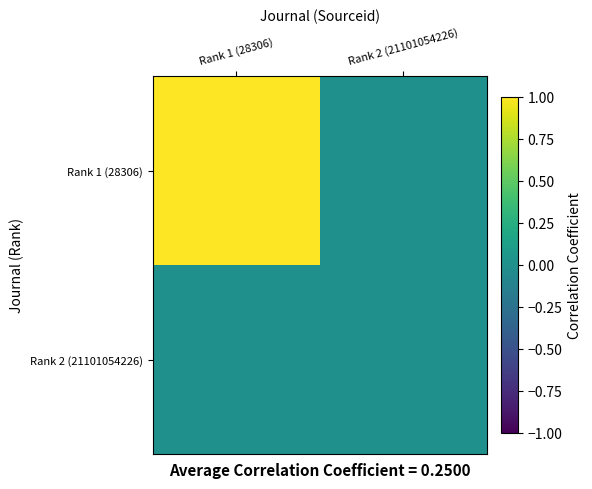

At which category is the sum across all series the highest?

Rank 1 (28306)